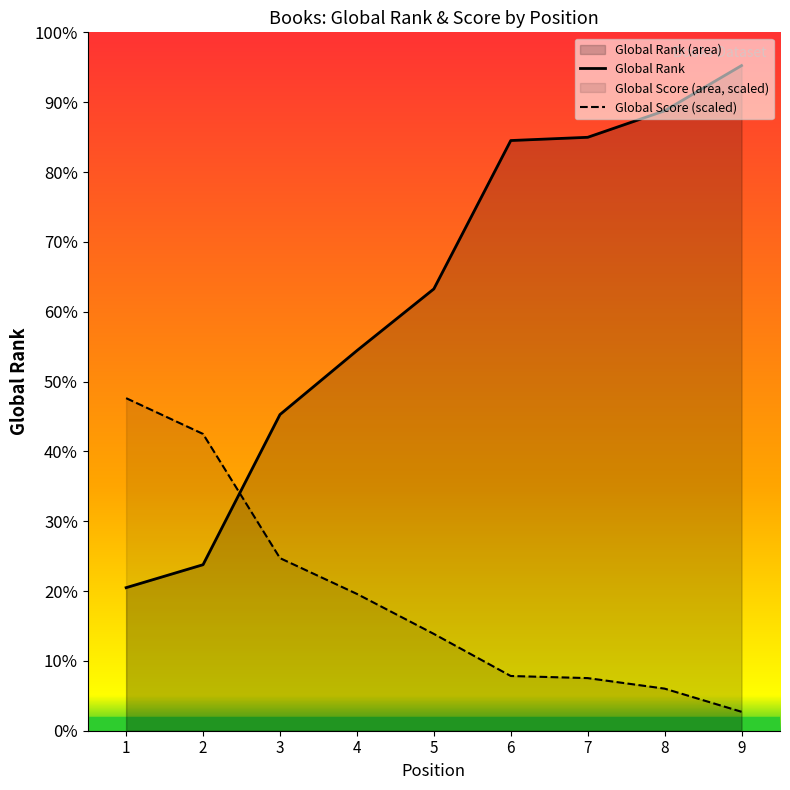

Rank the series at 6 from highest to lowest value.

Global Rank, Global Score (scaled)